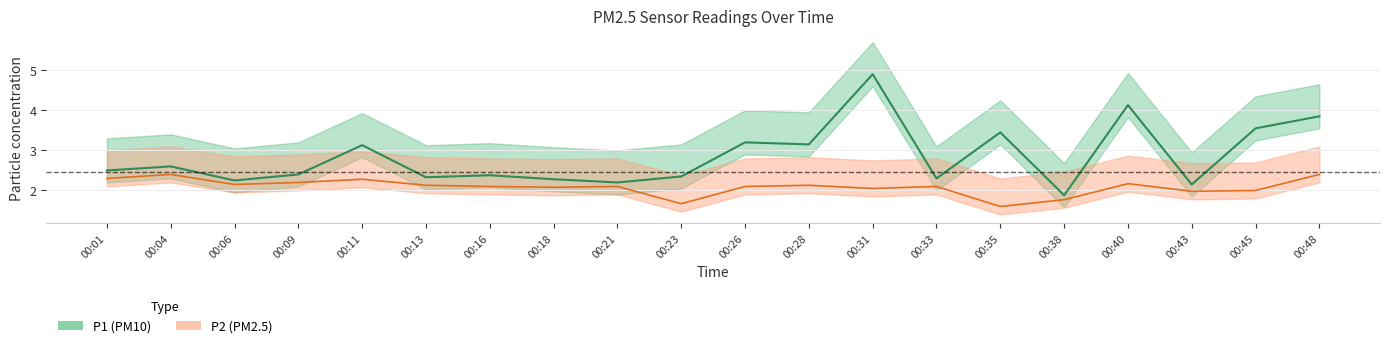

Which has a higher value, 00:33 or 00:13?

00:13